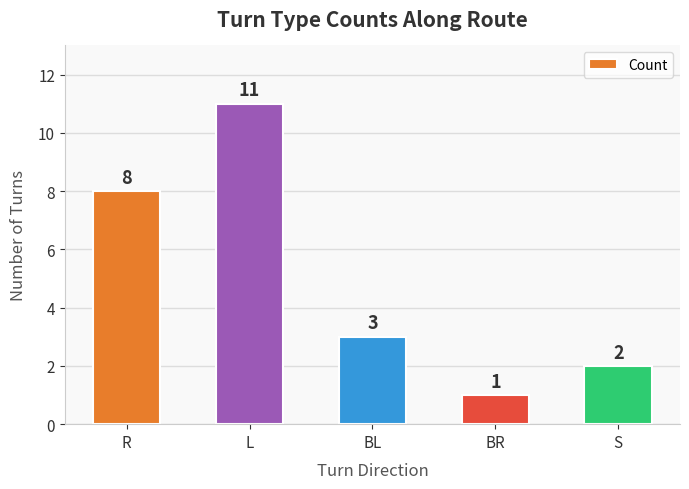

Where is the data nearest to the value 6?

R